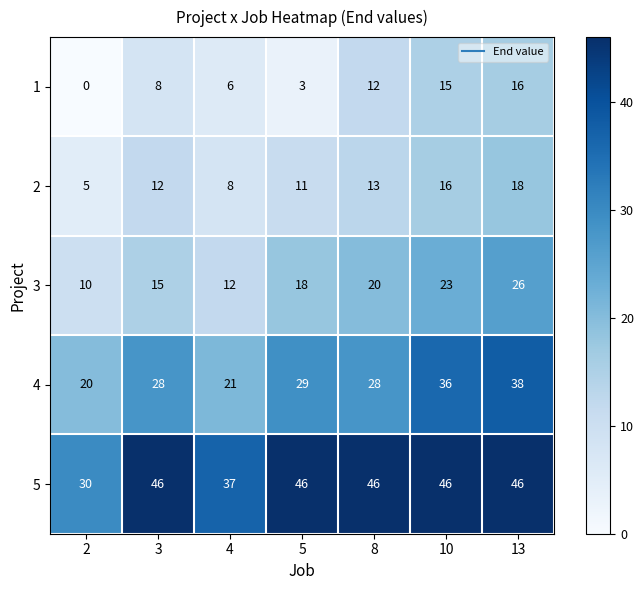

What is the total value across all series at 13?

144